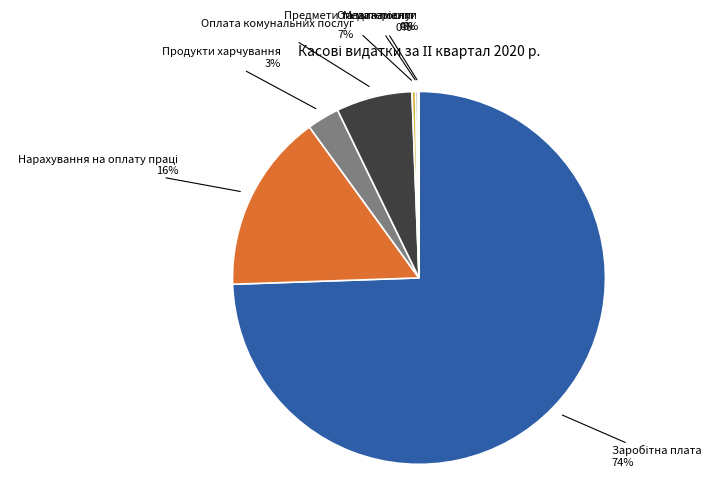

To the nearest percent, what is the difference between the largest and smallest slice percentages?

74%